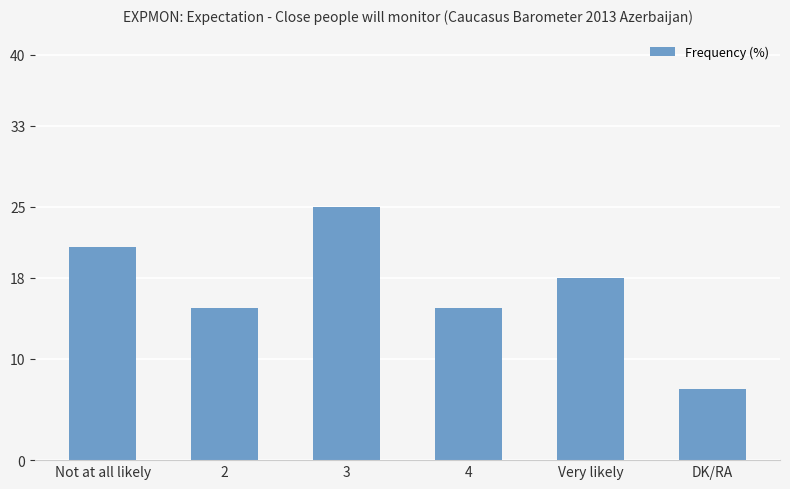

What is the approximate value at DK/RA, to the nearest 10?

10